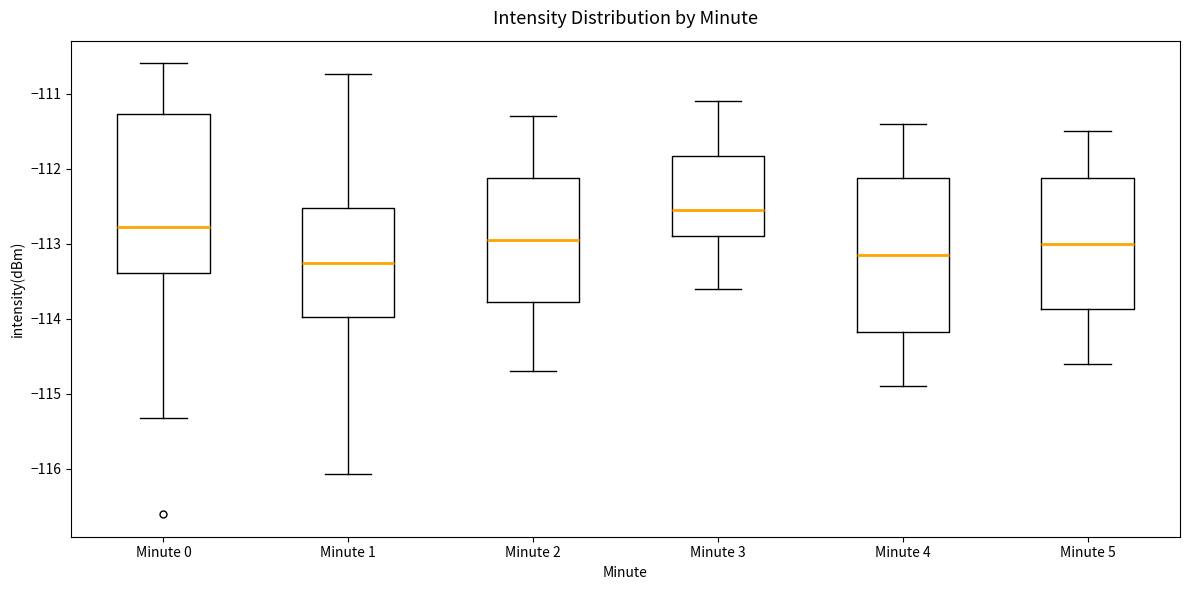

Reading left to right, transcribe this box plot: for each box, give where its median line is, the range the box spans, and where its two whiskers end, as read against the y-axis. The values are not printed on the chart, so give them approximately, as read against the axis.

Minute 0: median -112.8, box -113.4 to -111.3, whiskers -115.3 to -110.6
Minute 1: median -113.2, box -114.0 to -112.5, whiskers -116.1 to -110.7
Minute 2: median -112.9, box -113.8 to -112.1, whiskers -114.7 to -111.3
Minute 3: median -112.5, box -112.9 to -111.8, whiskers -113.6 to -111.1
Minute 4: median -113.1, box -114.2 to -112.1, whiskers -114.9 to -111.4
Minute 5: median -113.0, box -113.9 to -112.1, whiskers -114.6 to -111.5